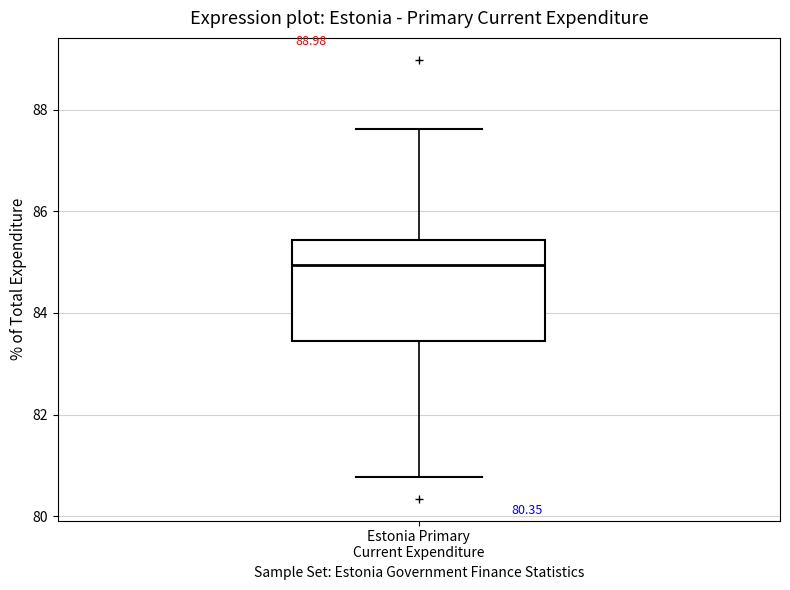

Read this box plot against the y-axis: the position of the median line, the range covered by the box, and the ends of both whiskers. The values are not printed on the chart, so give them approximately, as read against the axis.

median 85.0, box 83.4 to 85.4, whiskers 80.8 to 87.6